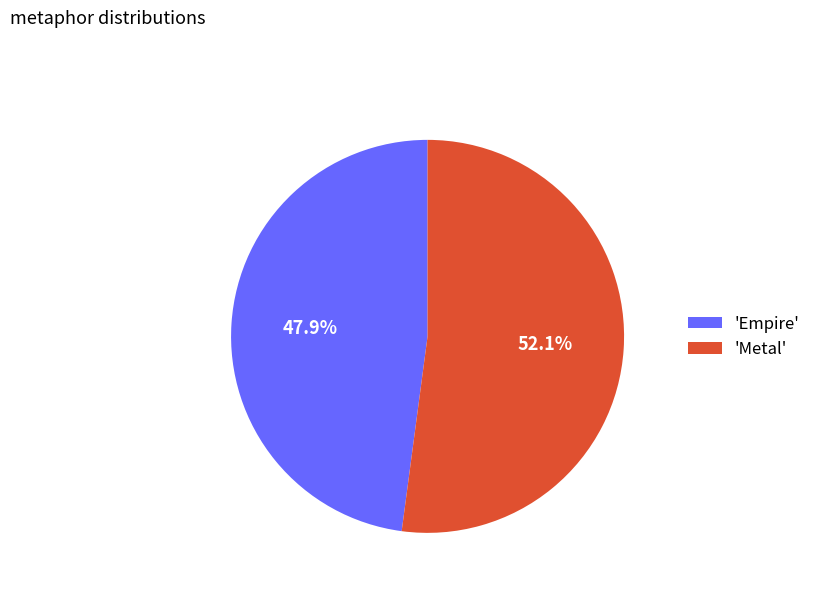

How much of the chart is everything except 'Empire'?

52.1%